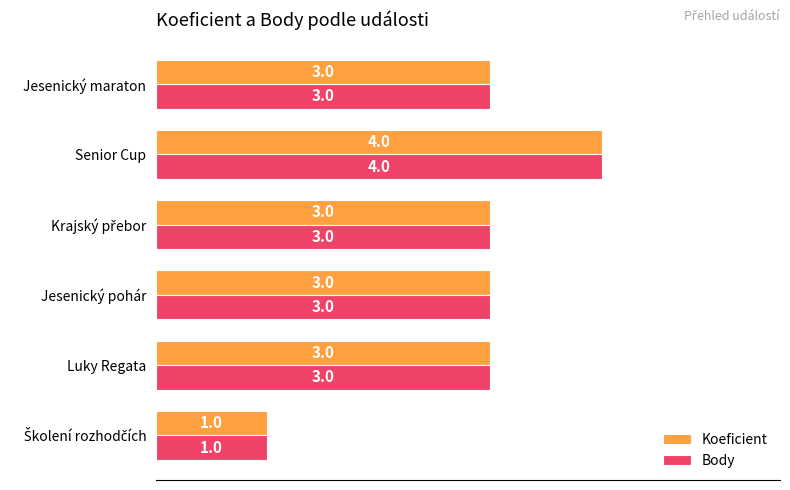

Is it true that Body equals 5 at Jesenický maraton?

False